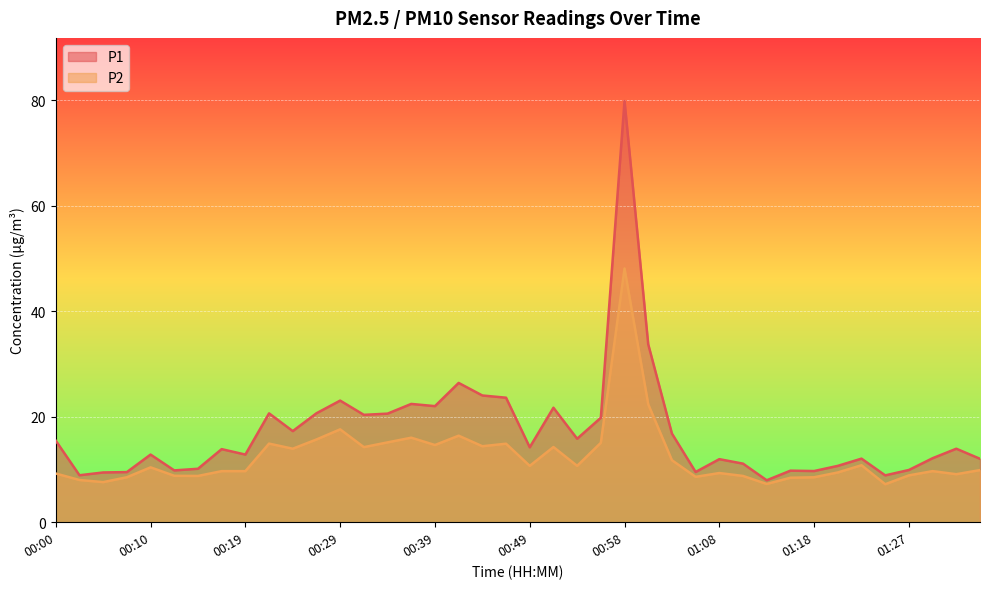

Does the chart display data point markers on the line(s)?

No